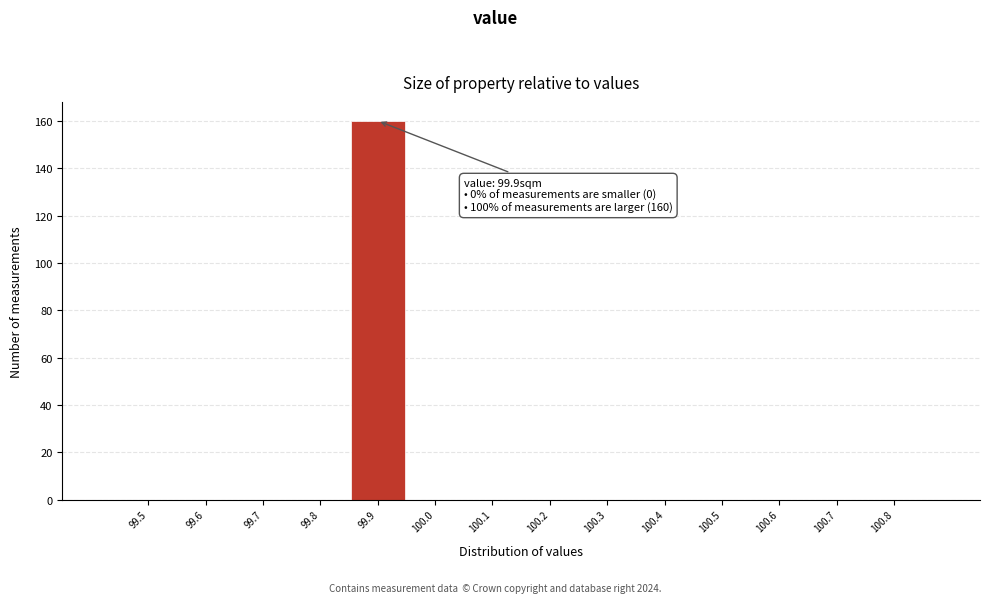

Reading left to right, extract all data points from this chart.

99.5=0	99.6=0	99.7=0	99.8=0	99.9=160	100.0=0	100.1=0	100.2=0	100.3=0	100.4=0	100.5=0	100.6=0	100.7=0	100.8=0